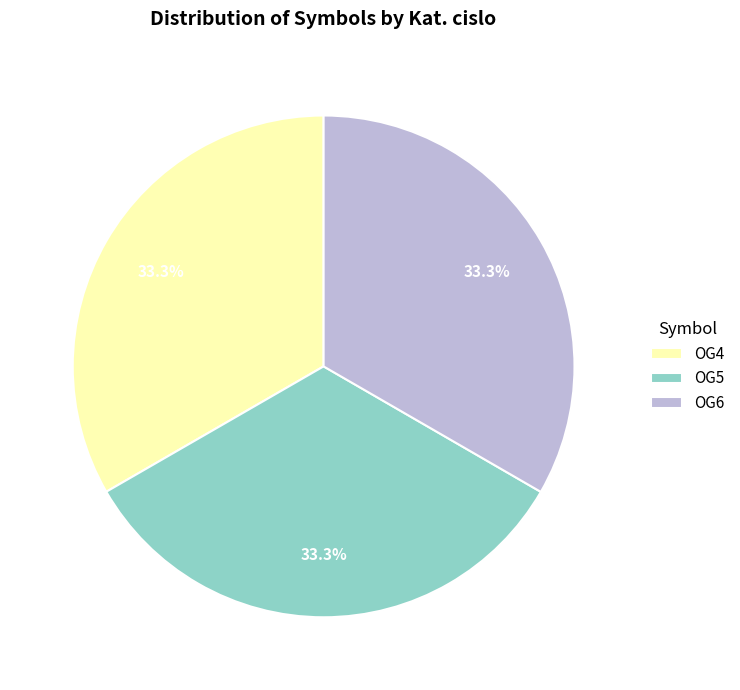

Approximately how many times larger is the value at OG5 compared to OG4?

1.0